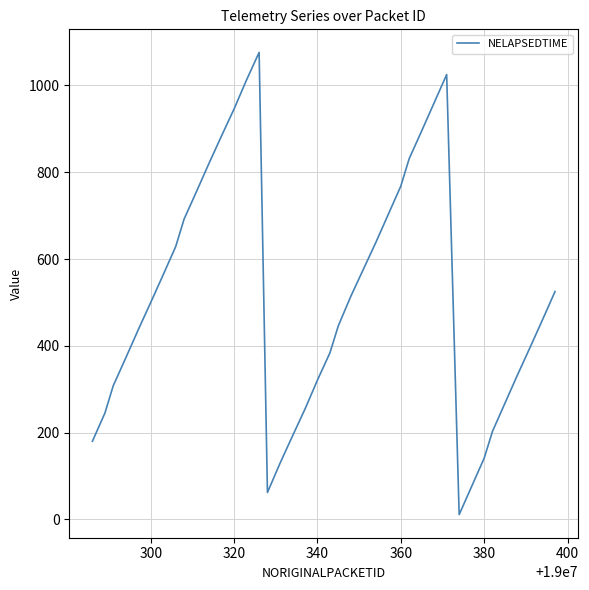

What is the label of the 39th point from the right?

300